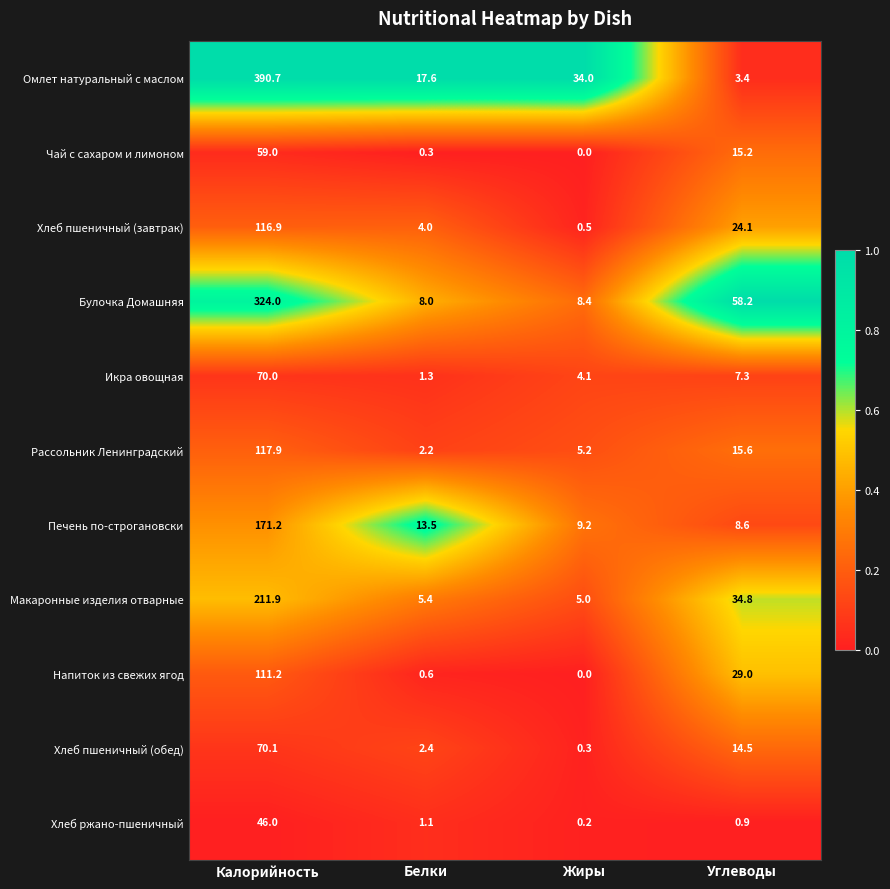

At how many categories does at least one series exceed 0?

4